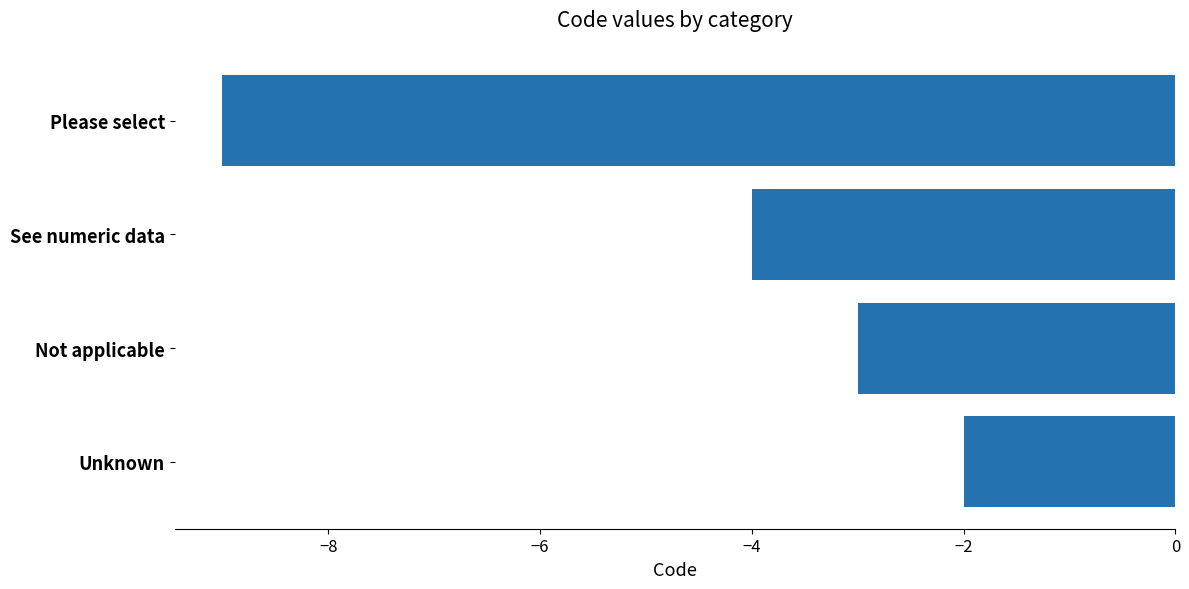

What is the change in value from Please select to See numeric data?

+5